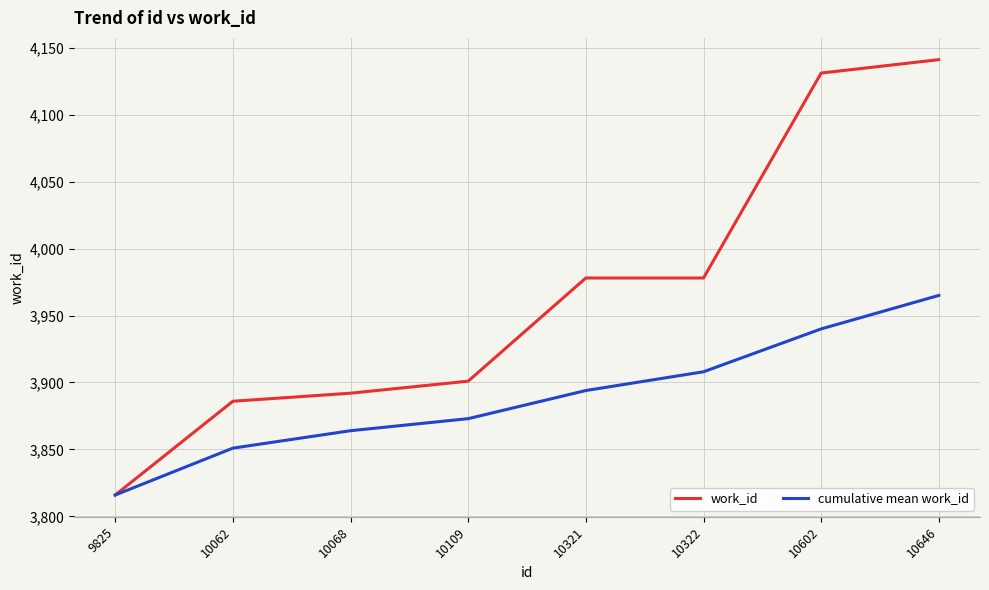

What is the total value across all series at 10109?

7774